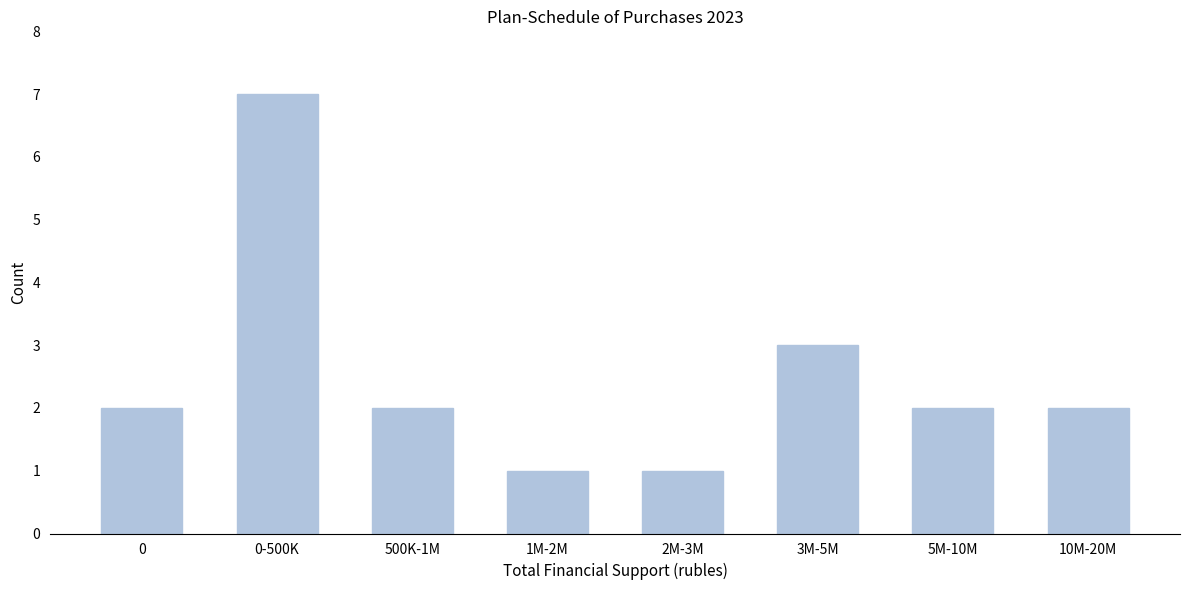

Reading left to right, list all the values displayed in this chart.

0=2	0-500K=7	500K-1M=2	1M-2M=1	2M-3M=1	3M-5M=3	5M-10M=2	10M-20M=2